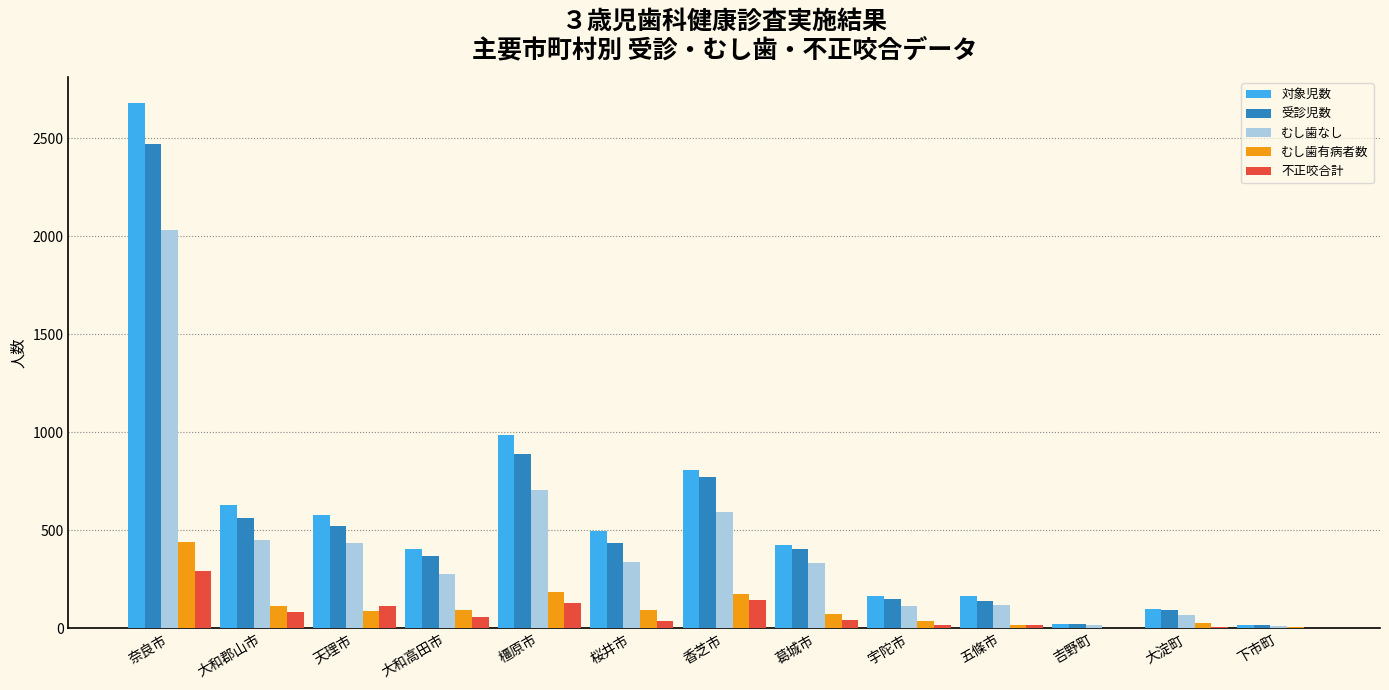

How many categories are shown in the chart?

13